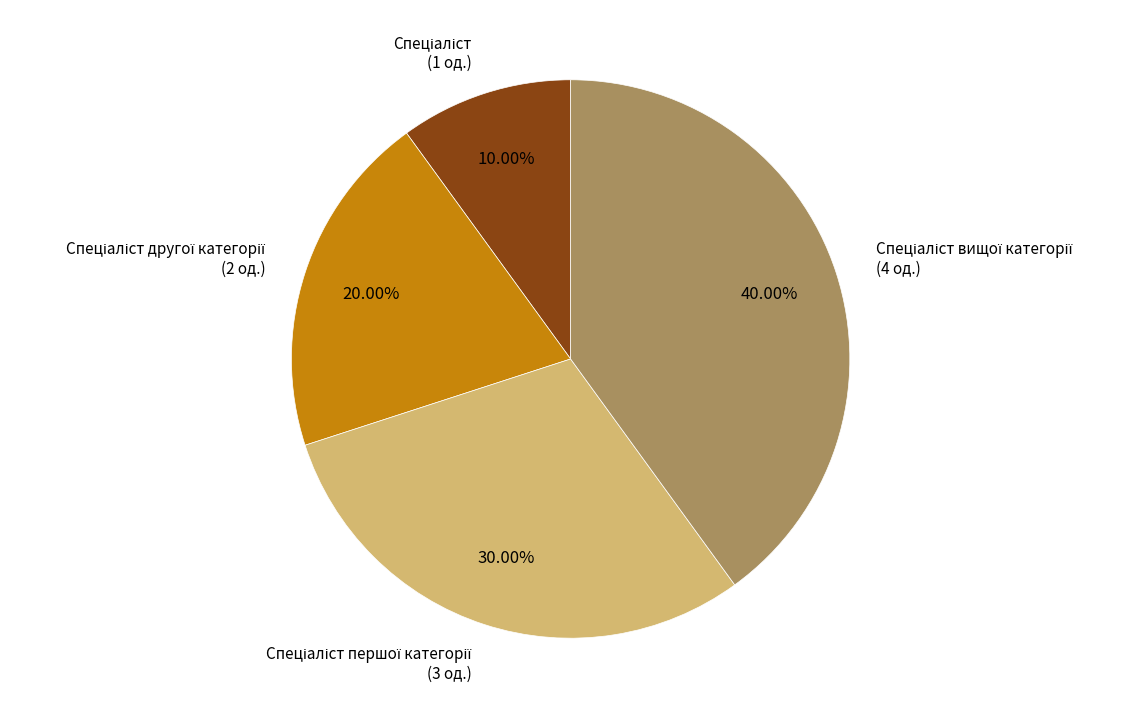

Is there a majority slice in this chart?

No